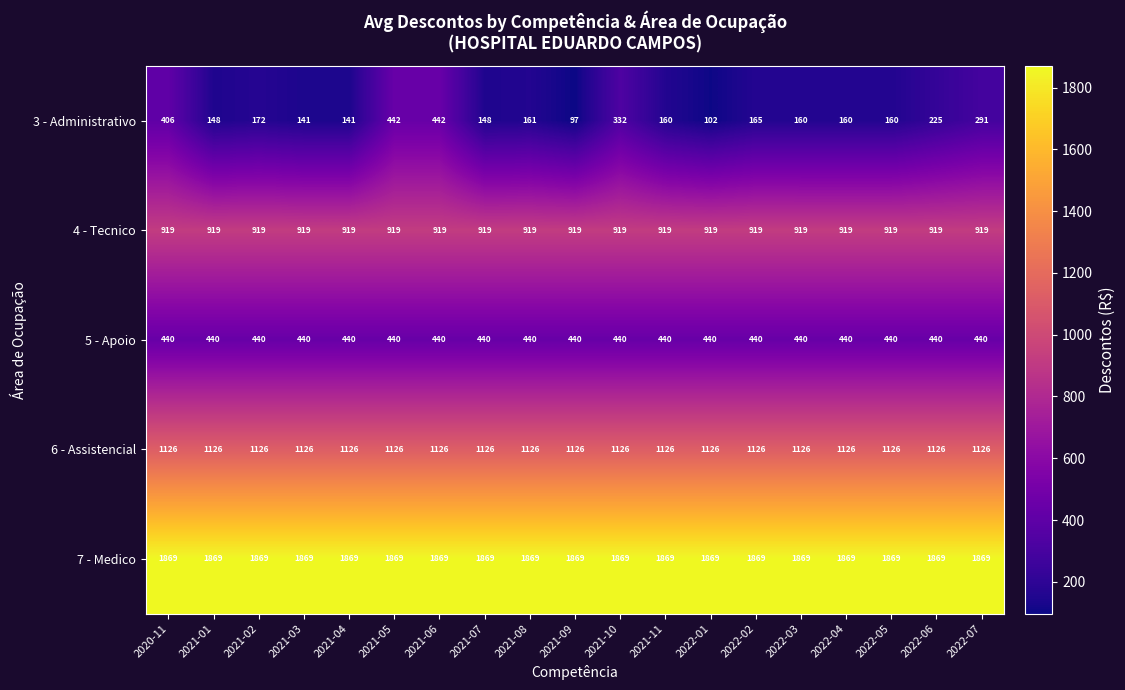

Which series has the largest range (max minus min)?

3 - Administrativo